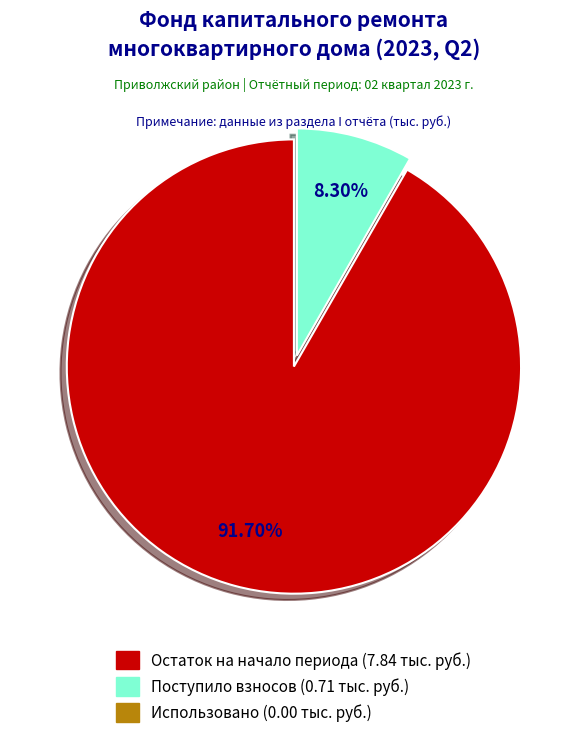

What is the smallest slice in the pie chart?

использовано